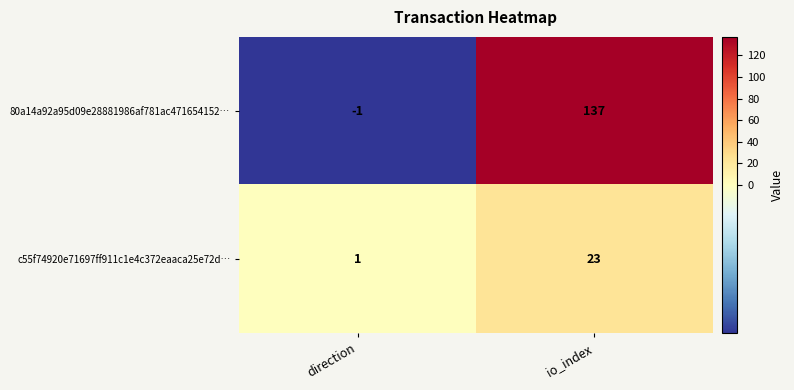

Reading right to left, transcribe all the data shown in this chart.

80a14a92a95d09e28881986af781ac471654152…: 137	-1
c55f74920e71697ff911c1e4c372eaaca25e72d…: 23	1